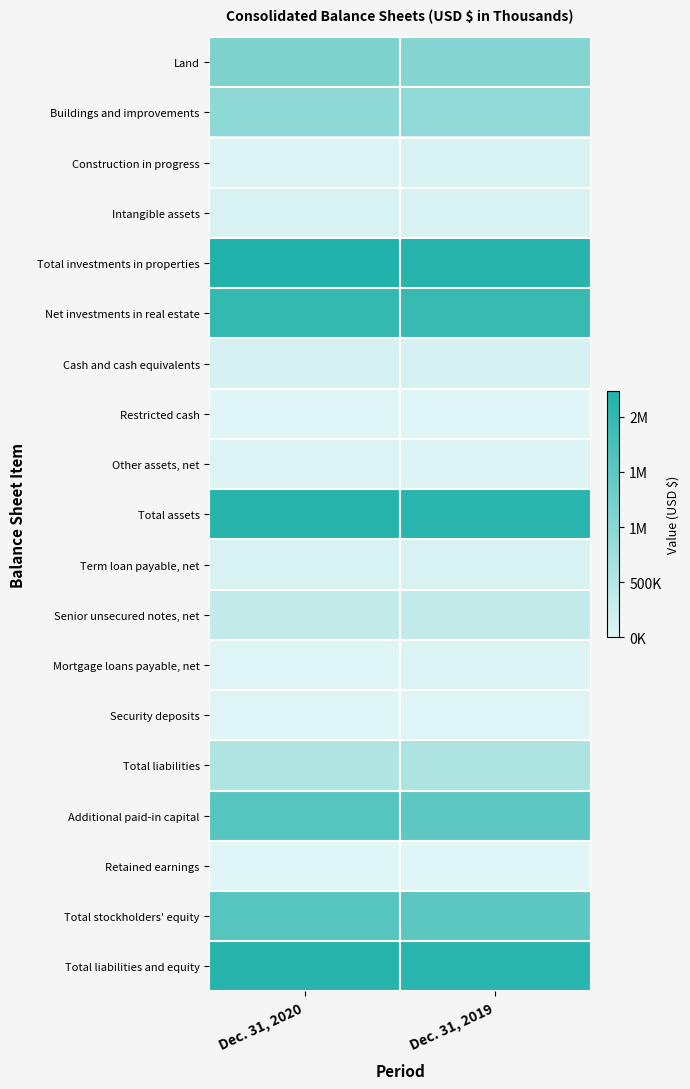

Reading left to right, what are all the values shown in this chart?

Land: Dec. 31, 2020=1138233	Dec. 31, 2019=1055146
Buildings and improvements: Dec. 31, 2020=942688	Dec. 31, 2019=909201
Construction in progress: Dec. 31, 2020=61448	Dec. 31, 2019=101253
Intangible assets: Dec. 31, 2020=88859	Dec. 31, 2019=88594
Total investments in properties: Dec. 31, 2020=2231228	Dec. 31, 2019=2154194
Net investments in real estate: Dec. 31, 2020=1993155	Dec. 31, 2019=1945915
Cash and cash equivalents: Dec. 31, 2020=107180	Dec. 31, 2019=110082
Restricted cash: Dec. 31, 2020=656	Dec. 31, 2019=2657
Other assets, net: Dec. 31, 2020=38829	Dec. 31, 2019=33952
Total assets: Dec. 31, 2020=2139820	Dec. 31, 2019=2108464
Term loan payable, net: Dec. 31, 2020=99791	Dec. 31, 2019=99583
Senior unsecured notes, net: Dec. 31, 2020=348063	Dec. 31, 2019=347674
Mortgage loans payable, net: Dec. 31, 2020=11264	Dec. 31, 2019=44318
Security deposits: Dec. 31, 2020=13870	Dec. 31, 2019=14149
Total liabilities: Dec. 31, 2020=551636	Dec. 31, 2019=591341
Additional paid-in capital: Dec. 31, 2020=1589301	Dec. 31, 2019=1514266
Retained earnings: Dec. 31, 2020=5926	Dec. 31, 2019=2621
Total stockholders' equity: Dec. 31, 2020=1588184	Dec. 31, 2019=1517123
Total liabilities and equity: Dec. 31, 2020=2139820	Dec. 31, 2019=2108464